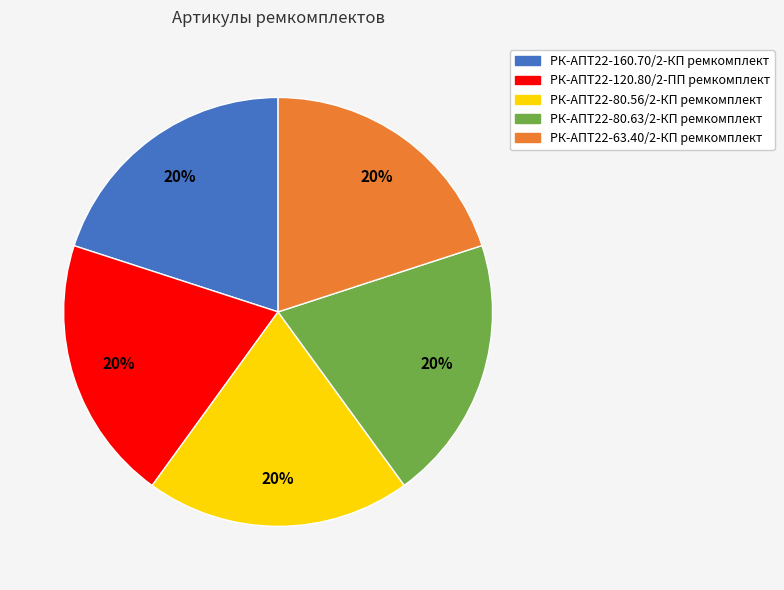

To the nearest percent, what percentage of the pie is РК-АПТ22-80.56/2-КП ремкомплект?

20%